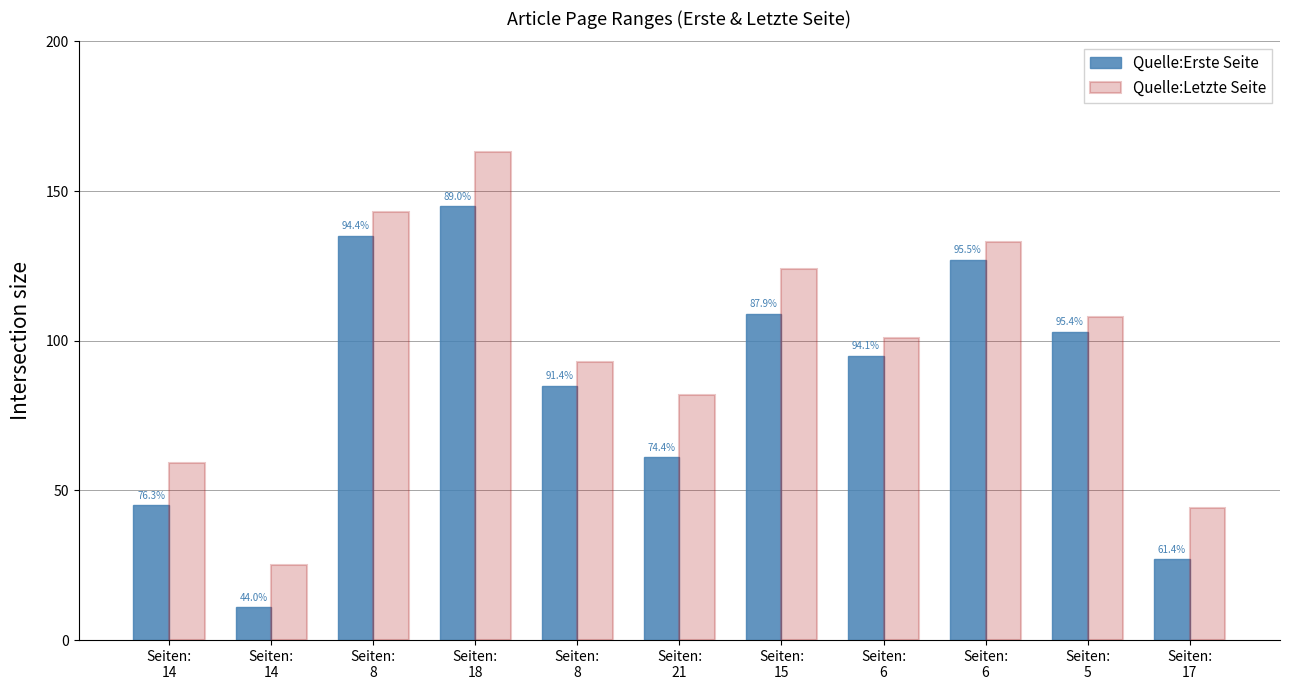

Read the Quelle:Letzte Seite value at Seiten:
8, to the nearest 10.

90